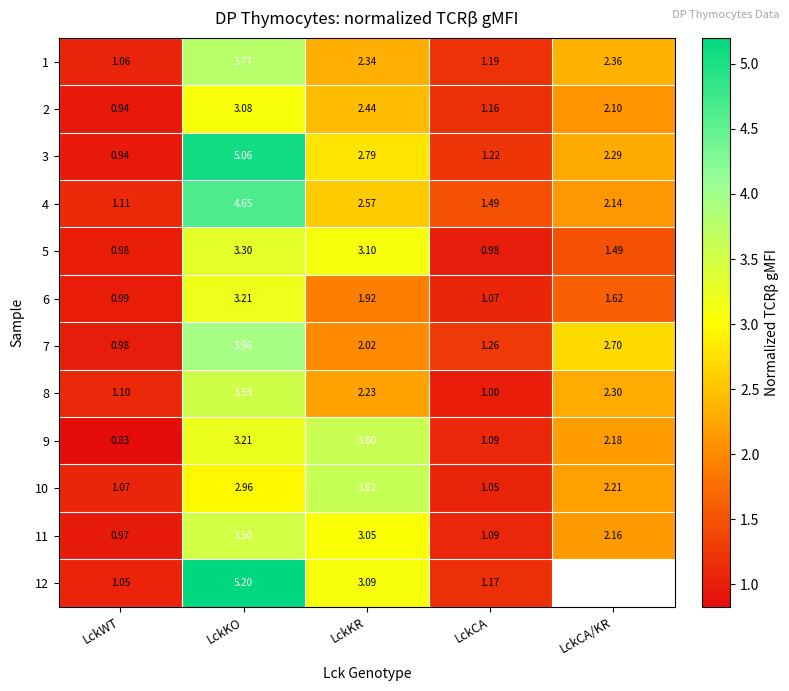

What is the maximum value for 2?

3.1